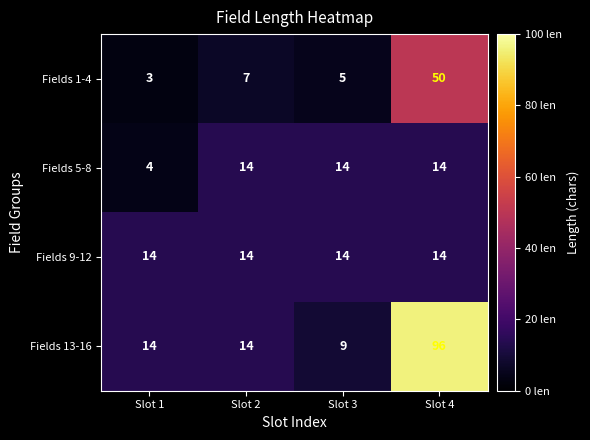

At how many categories does at least one series exceed 61?

1